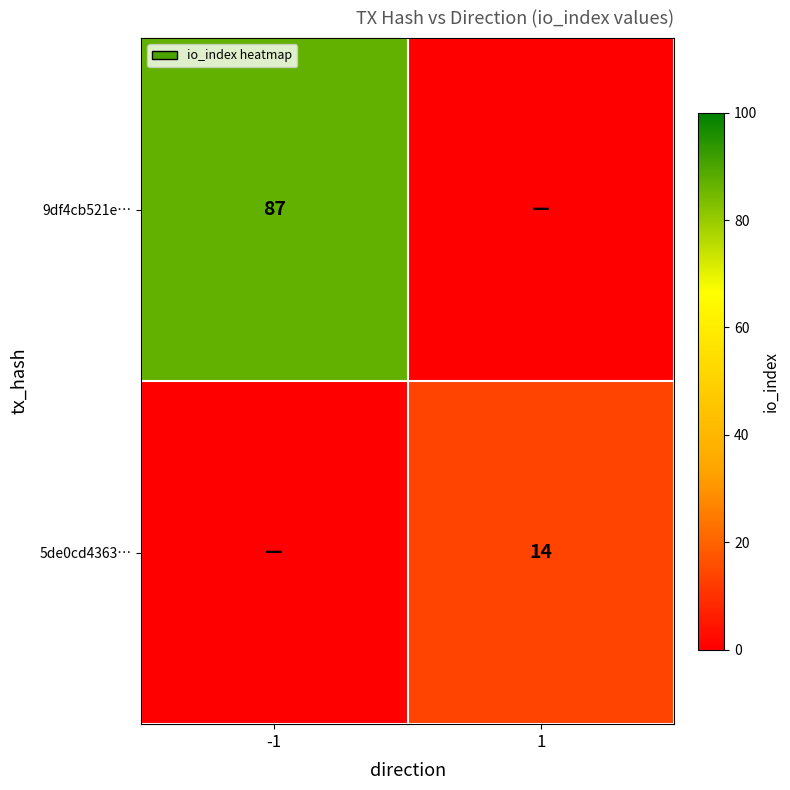

True or false: 9df4cb521e… has a value of 87 at -1.

True